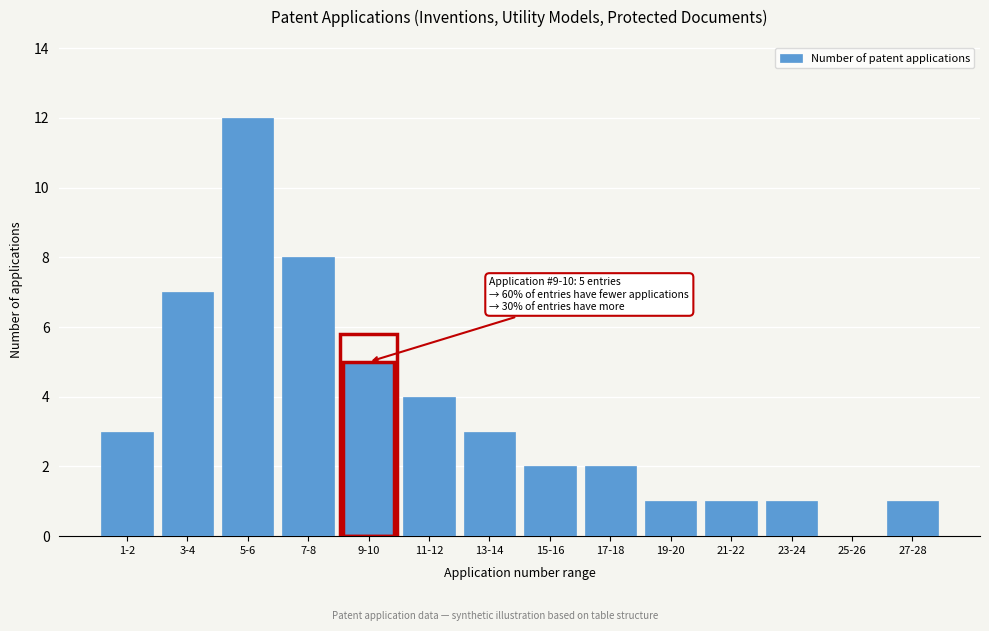

Reading right to left, extract all data points from this chart.

27-28=1	25-26=0	23-24=1	21-22=1	19-20=1	17-18=2	15-16=2	13-14=3	11-12=4	9-10=5	7-8=8	5-6=12	3-4=7	1-2=3